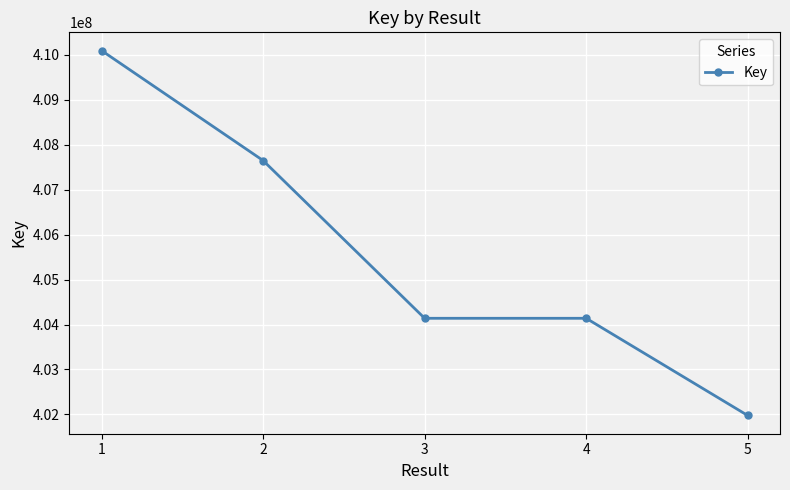

How many lines are shown in the chart?

1